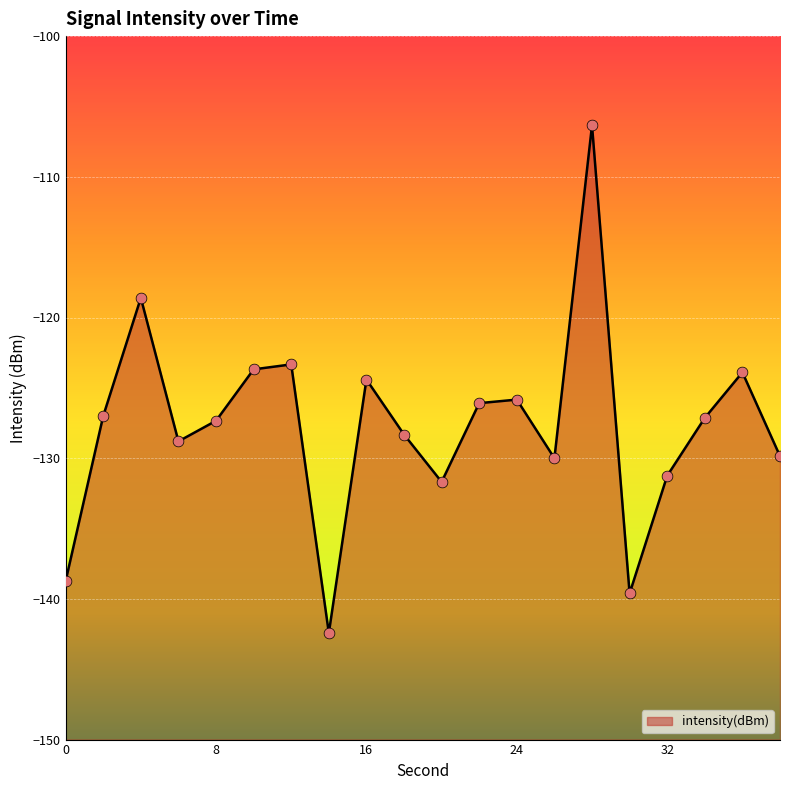

What is the change in value from 24 to 36?

+1.9